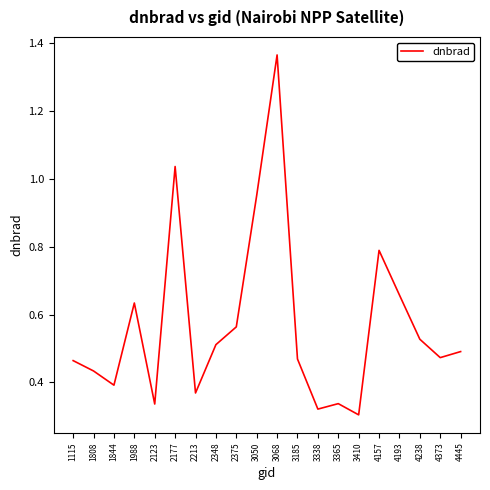

What is the change in value from 4157 to 4238?

-0.3